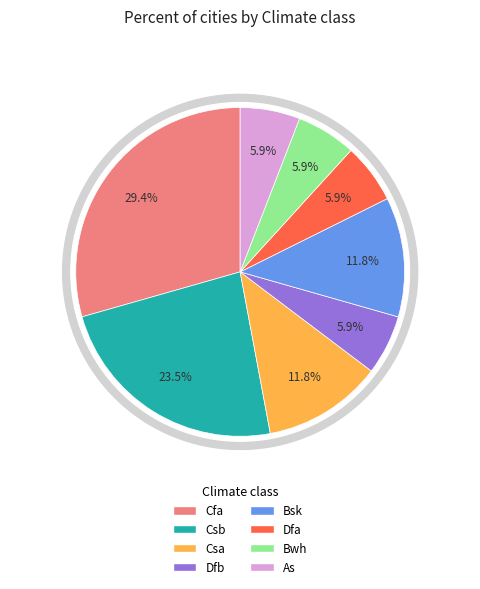

What is the change in value from Cfa to As?

-4